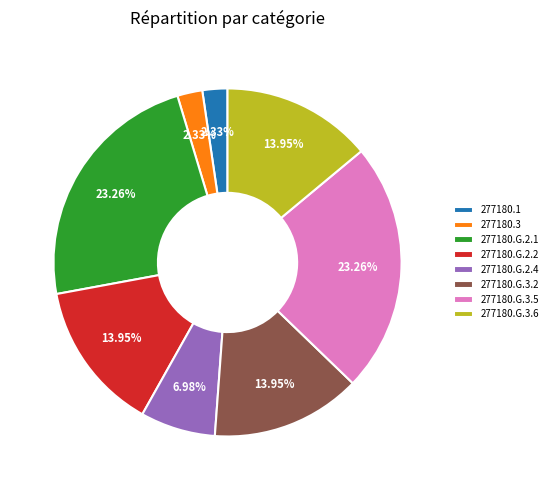

What is the ratio of the value at 277180.G.2.4 to the value at 277180.G.2.2?

0.5